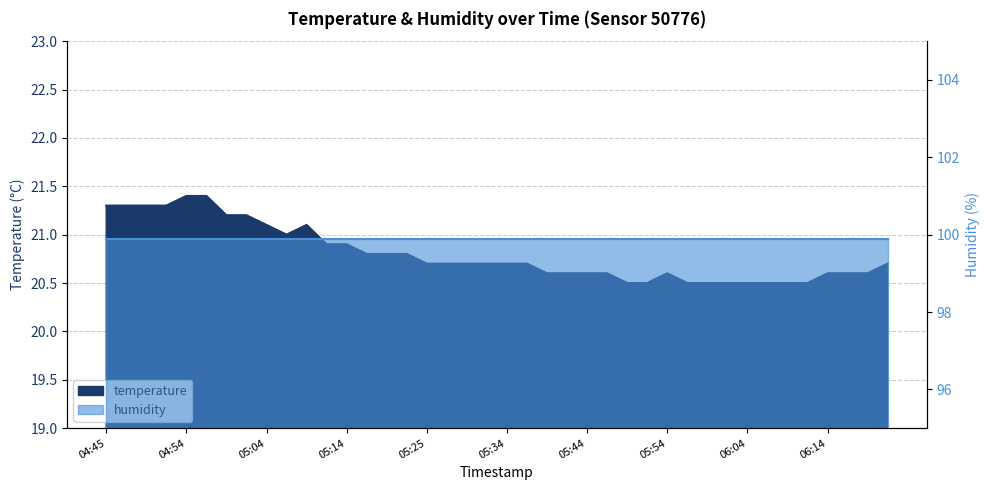

What is the difference between the values at 04:47 and 05:59?

0.8